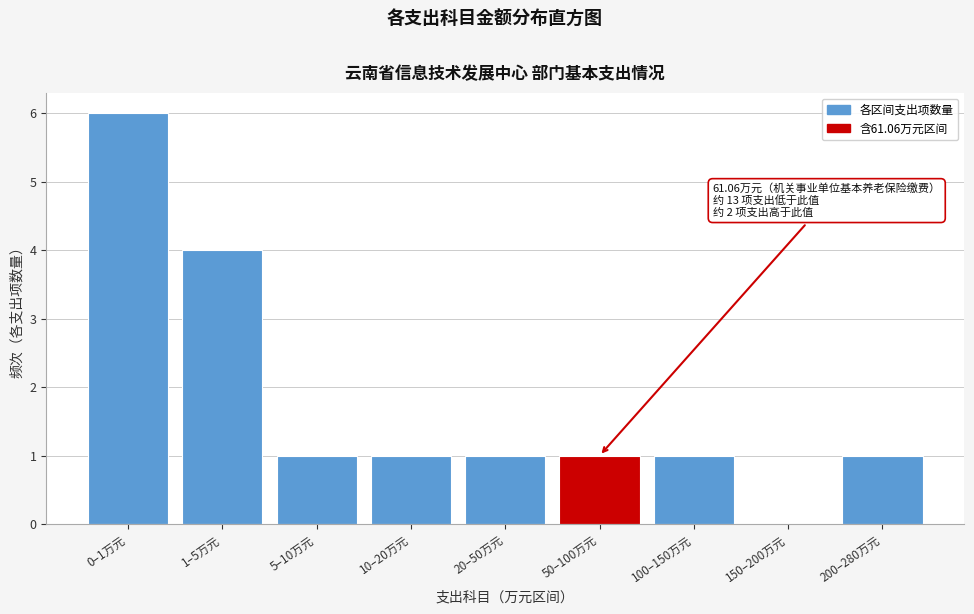

Reading left to right, list all the values displayed in this chart.

0–1万元=6	1–5万元=4	5–10万元=1	10–20万元=1	20–50万元=1	50–100万元=1	100–150万元=1	150–200万元=0	200–280万元=1